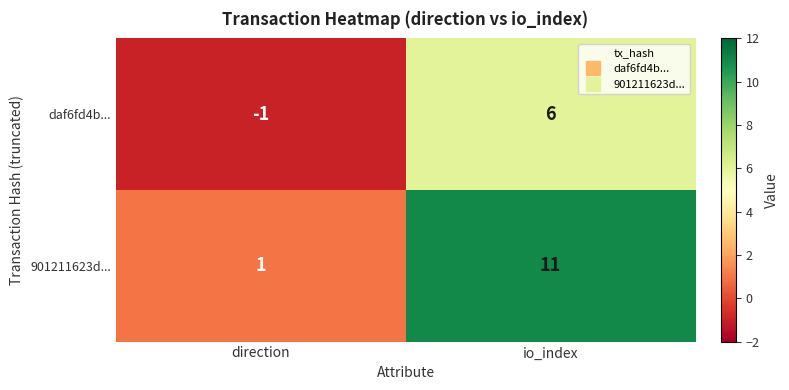

Reading left to right, transcribe all the data shown in this chart.

daf6fd4b...: direction=-1	io_index=6
901211623d...: direction=1	io_index=11